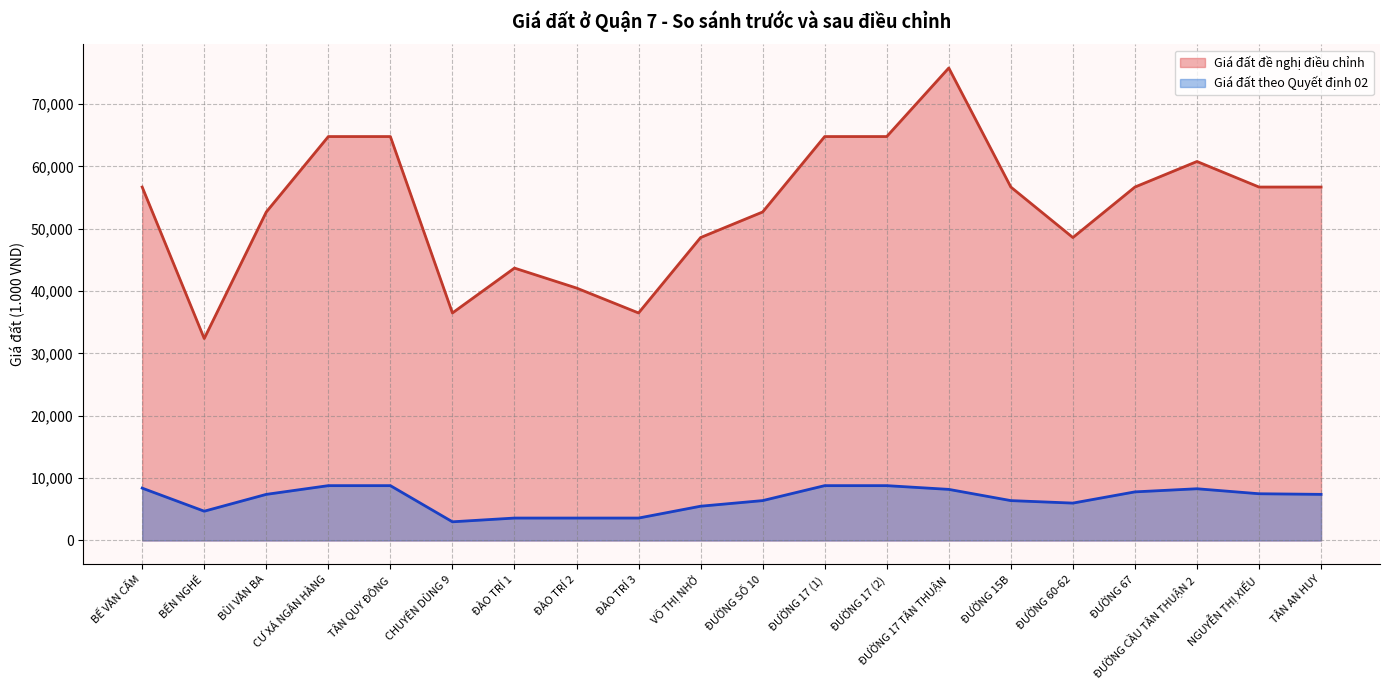

What are all the series names shown in the legend?

Giá đất đề nghị điều chỉnh, Giá đất theo Quyết định 02